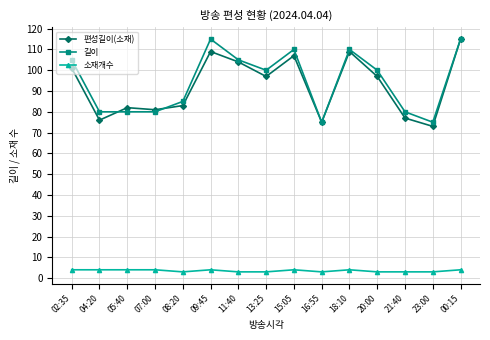

True or false: 소재개수 and 길이 cross at least once.

False